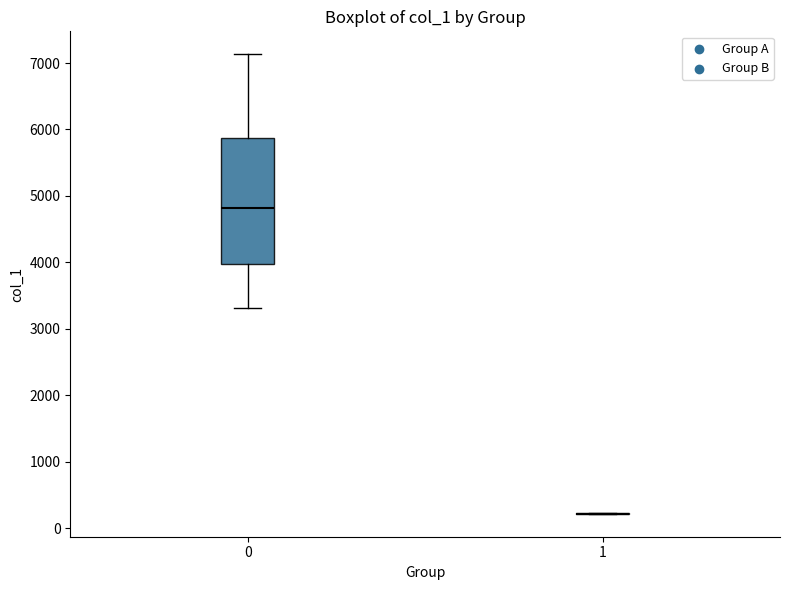

Where is the lower edge of the box at x = 0 on the y-axis? The values are not printed on the chart, so give them approximately, as read against the axis.

4000